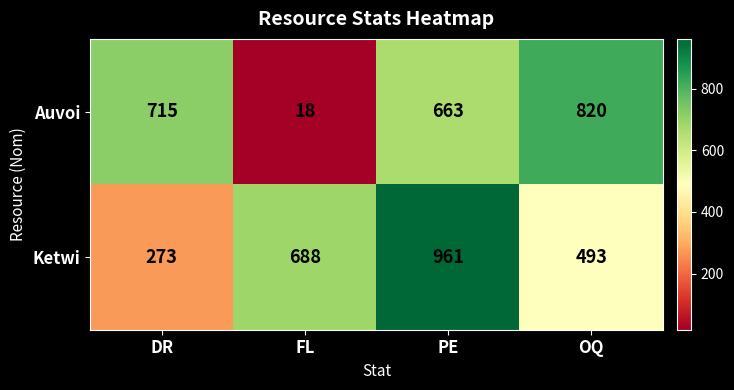

Rank the series by their average value, from highest to lowest.

Ketwi, Auvoi